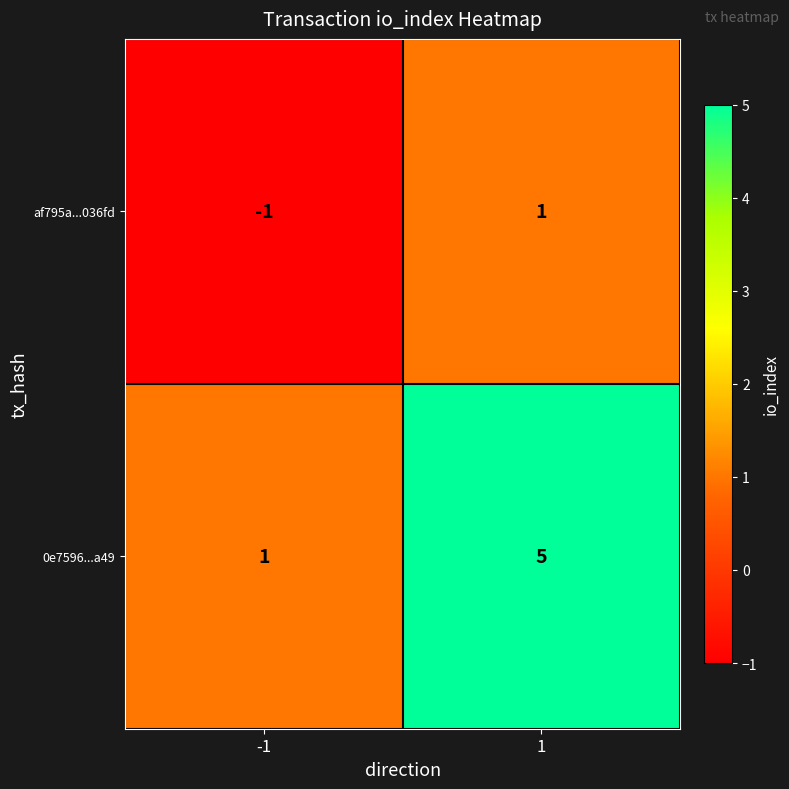

What is the average value of the 0e7596...a49 series?

3